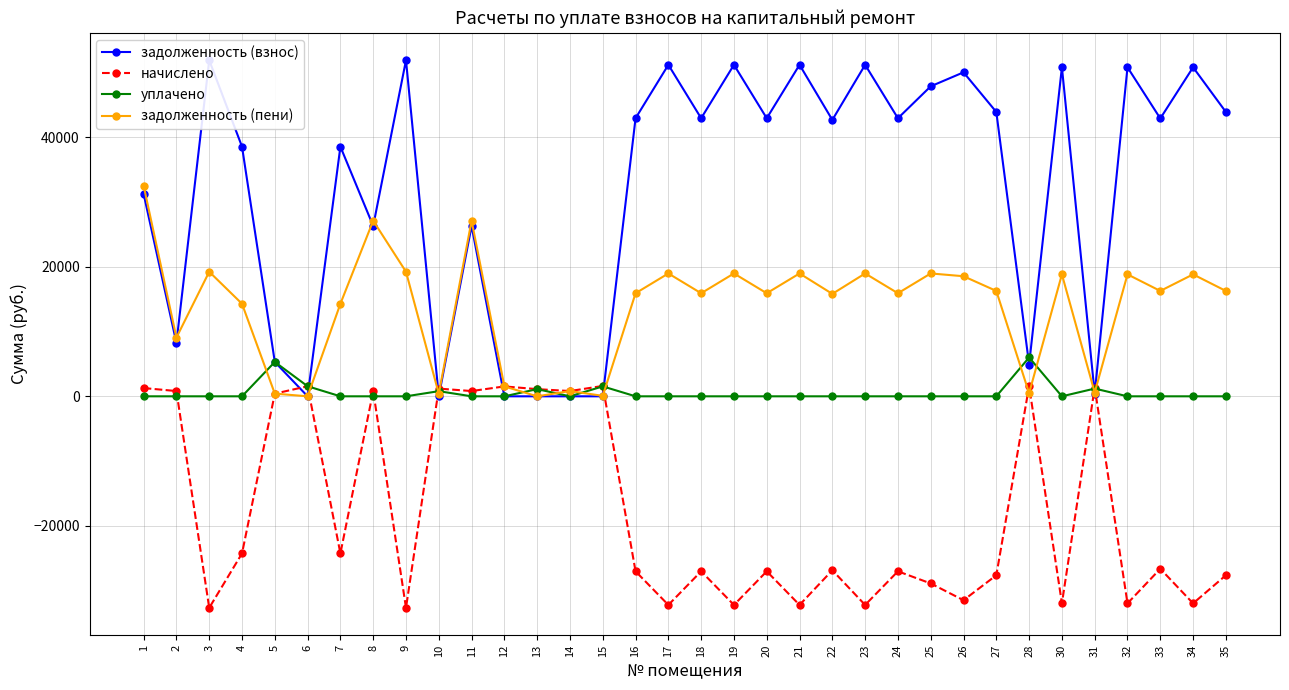

Reading right to left, extract all data points from this chart.

задолженность (взнос): 35=43908.1	34=50807.0	33=42908.1	32=50807.0	31=420.7	30=50807.0	28=4911.0	27=43908.1	26=50033.3	25=47874.0	24=42940.9	23=51194.0	22=42683.2	21=51194.0	20=42940.9	19=51194.0	18=42940.9	17=51194.0	16=42940.9	15=0.1	14=0.0	13=0.0	12=0.0	11=26306.2	10=0.0	9=51903.2	8=26306.2	7=38556.6	6=0.0	5=5305.9	4=38556.6	3=51903.2	2=8251.1	1=31264.6
начислено: 35=-27634.3	34=-31976.2	33=-26634.3	32=-31976.2	31=1356.5	30=-31976.2	28=1569.7	27=-27634.3	26=-31489.2	25=-28899.8	24=-27025.5	23=-32219.8	22=-26863.3	21=-32219.8	20=-27025.5	19=-32219.8	18=-27025.5	17=-32219.8	16=-27025.5	15=1603.6	14=812.7	13=1107.5	12=1528.9	11=812.7	10=1191.2	9=-32666.2	8=812.7	7=-24266.2	6=1553.8	5=414.0	4=-24266.2	3=-32666.2	2=812.7	1=1274.9
уплачено: 35=0.0	34=0.0	33=0.0	32=0.0	31=1194.5	30=0.0	28=6000.0	27=0.0	26=0.0	25=0.0	24=0.0	23=0.0	22=0.0	21=0.0	20=0.0	19=0.0	18=0.0	17=0.0	16=0.0	15=1532.7	14=0.0	13=1108.0	12=0.0	11=0.0	10=793.2	9=0.0	8=0.0	7=0.0	6=1553.8	5=5305.9	4=0.0	3=0.0	2=0.0	1=0.0
задолженность (пени): 35=16273.9	34=18830.8	33=16273.9	32=18830.8	31=582.7	30=18830.8	28=480.7	27=16273.9	26=18544.1	25=18974.2	24=15915.4	23=18974.2	22=15819.8	21=18974.2	20=15915.4	19=18974.2	18=15915.4	17=18974.2	16=15915.4	15=71.0	14=812.7	13=0.0	12=1528.8	11=27118.9	10=397.1	9=19237.1	8=27118.9	7=14290.4	6=0.0	5=414.0	4=14290.4	3=19237.1	2=9063.9	1=32539.5